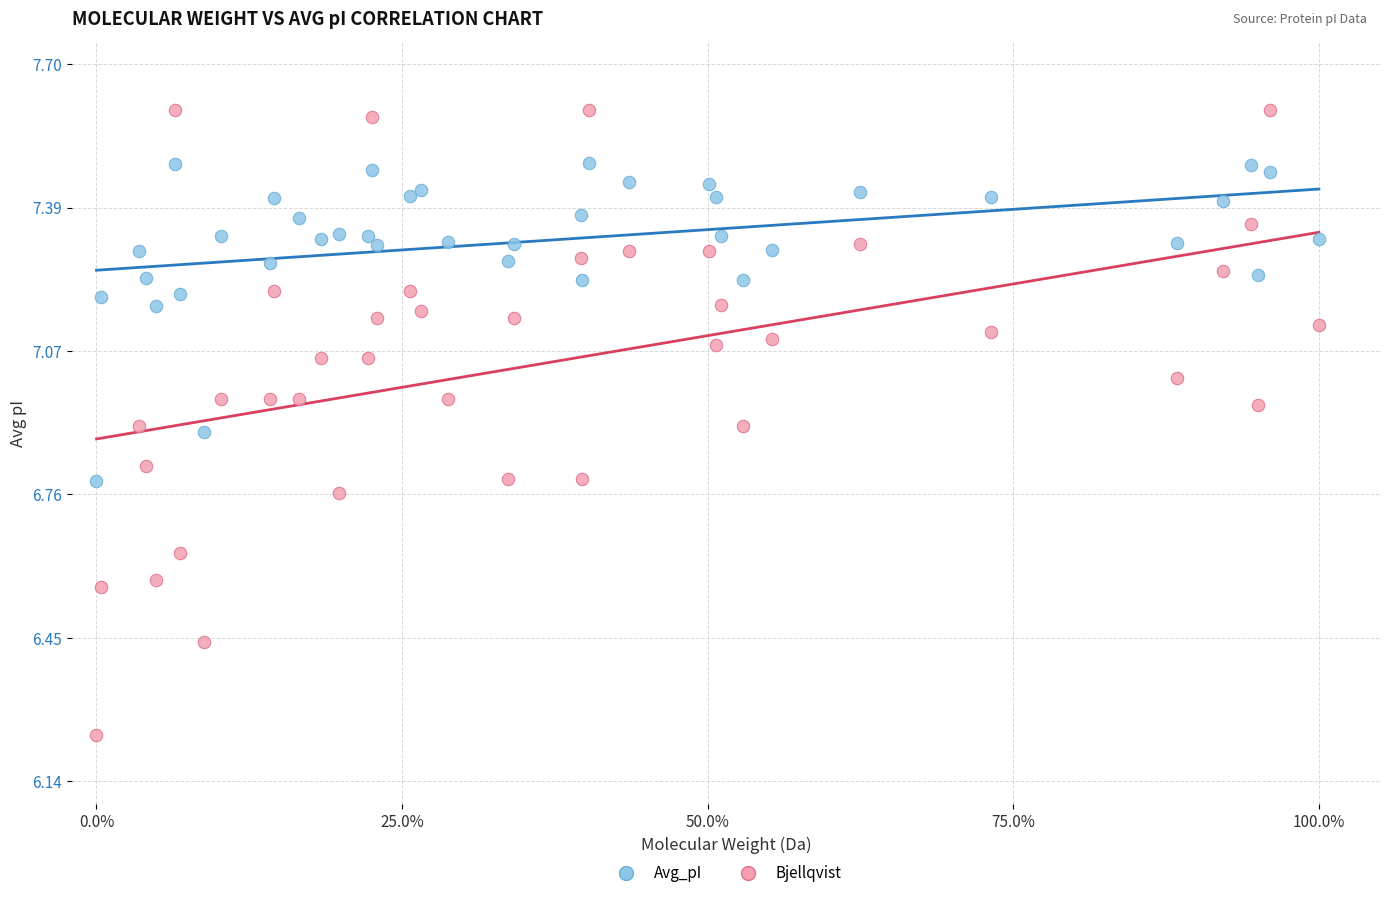

Which series contains the lowest Y value?

Bjellqvist